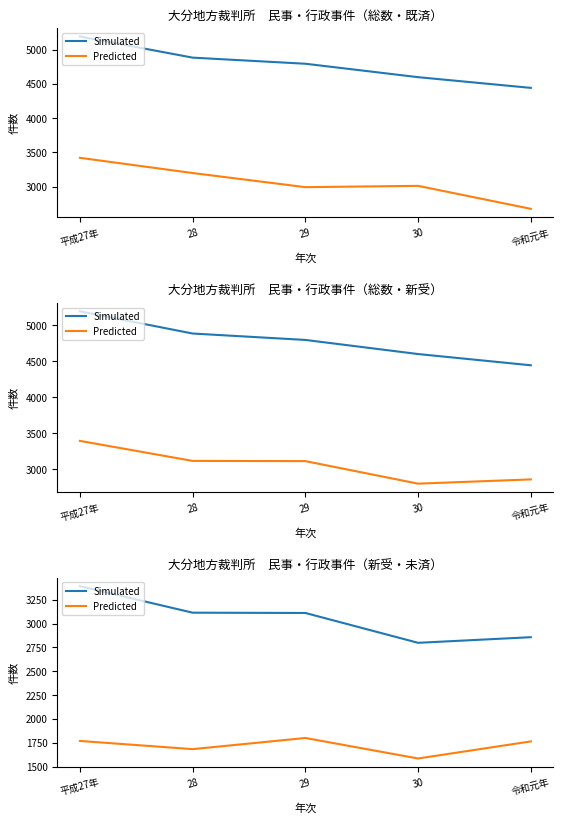

Which has a higher value, 29 or 令和元年?

29